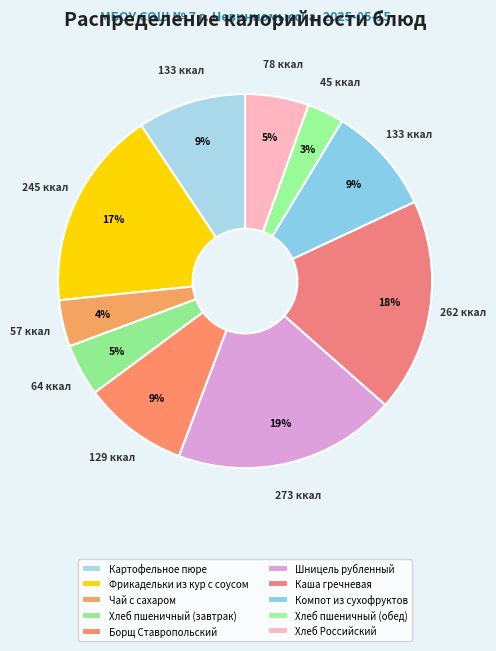

To the nearest percent, what portion does Фрикадельки из кур с соусом represent?

17%